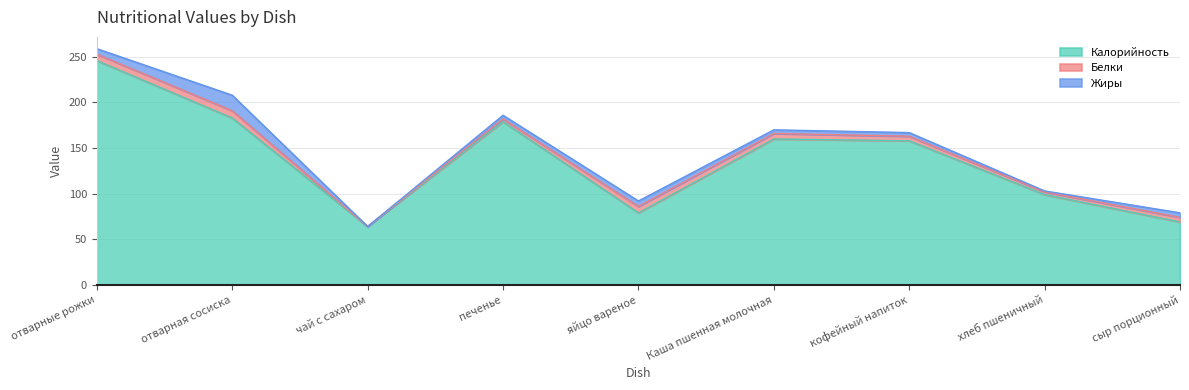

Where is Белки nearest to the value 4?

печенье